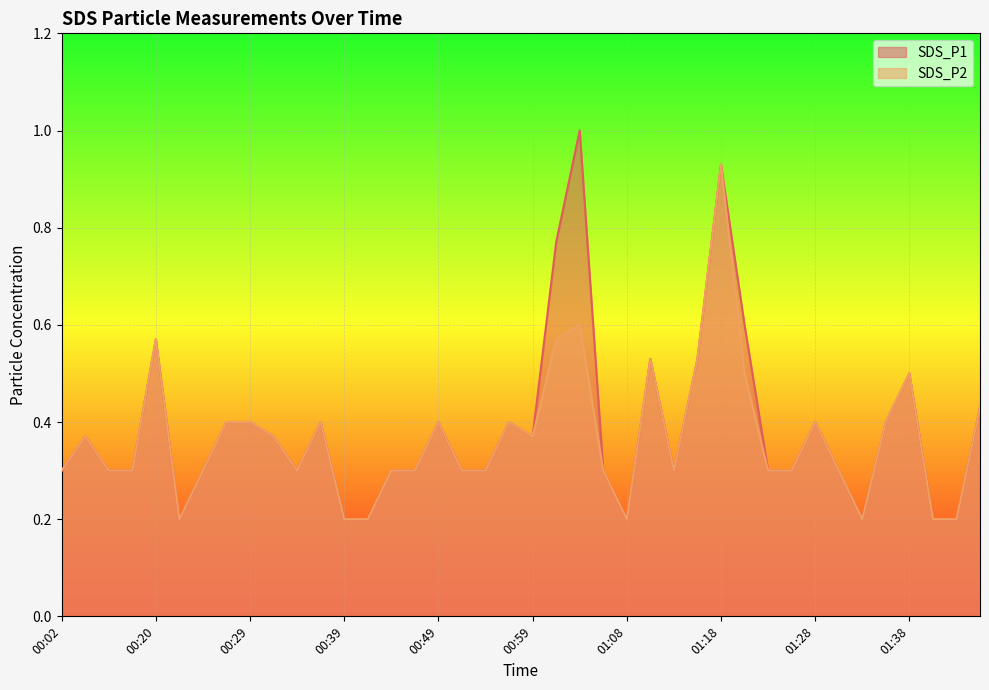

What is the total value across all series at 00:37?

0.8